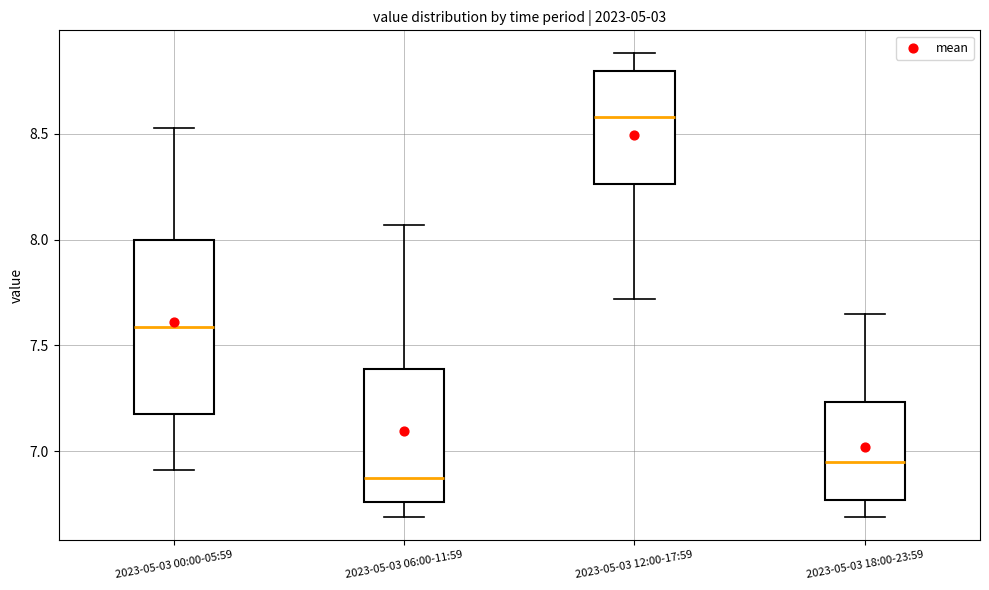

Comparing the boxes themselves (not the whiskers), which one is the tallest?

2023-05-03 00:00-05:59